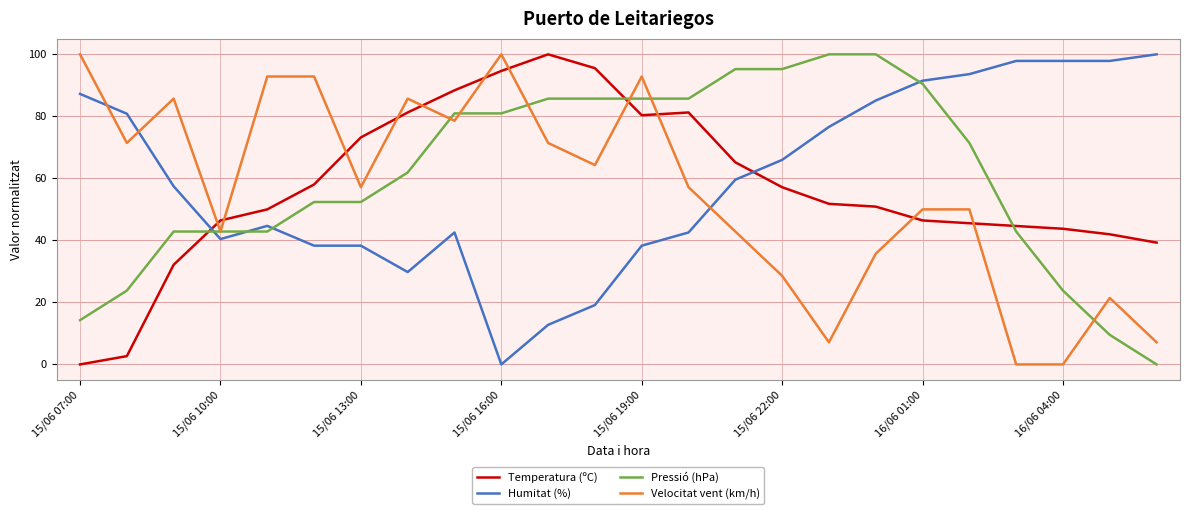

What is the maximum value for Velocitat vent (km/h)?

100.0